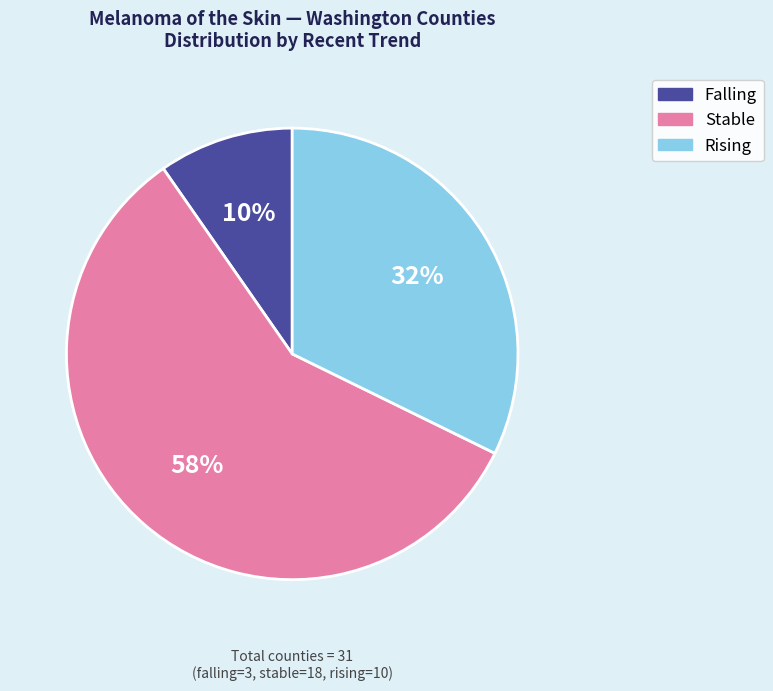

Is there a majority slice in this chart?

Yes